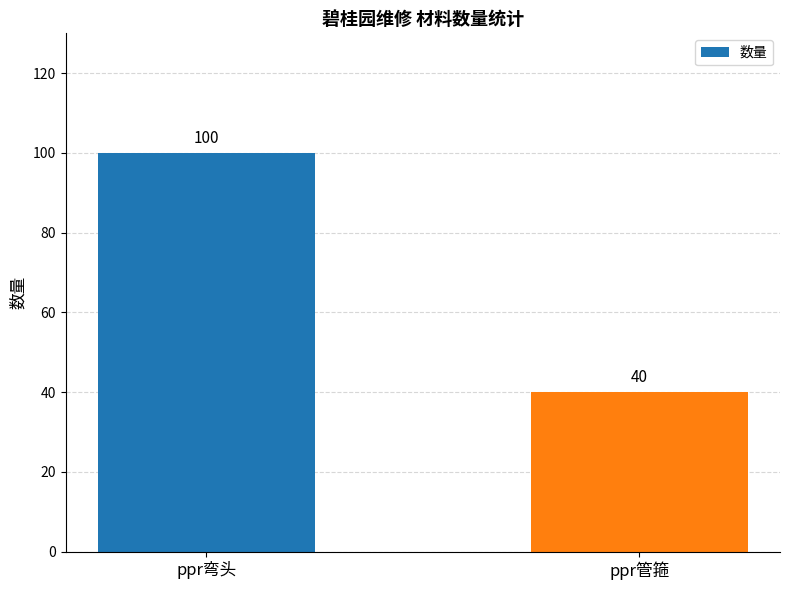

How many bars are there in total?

2